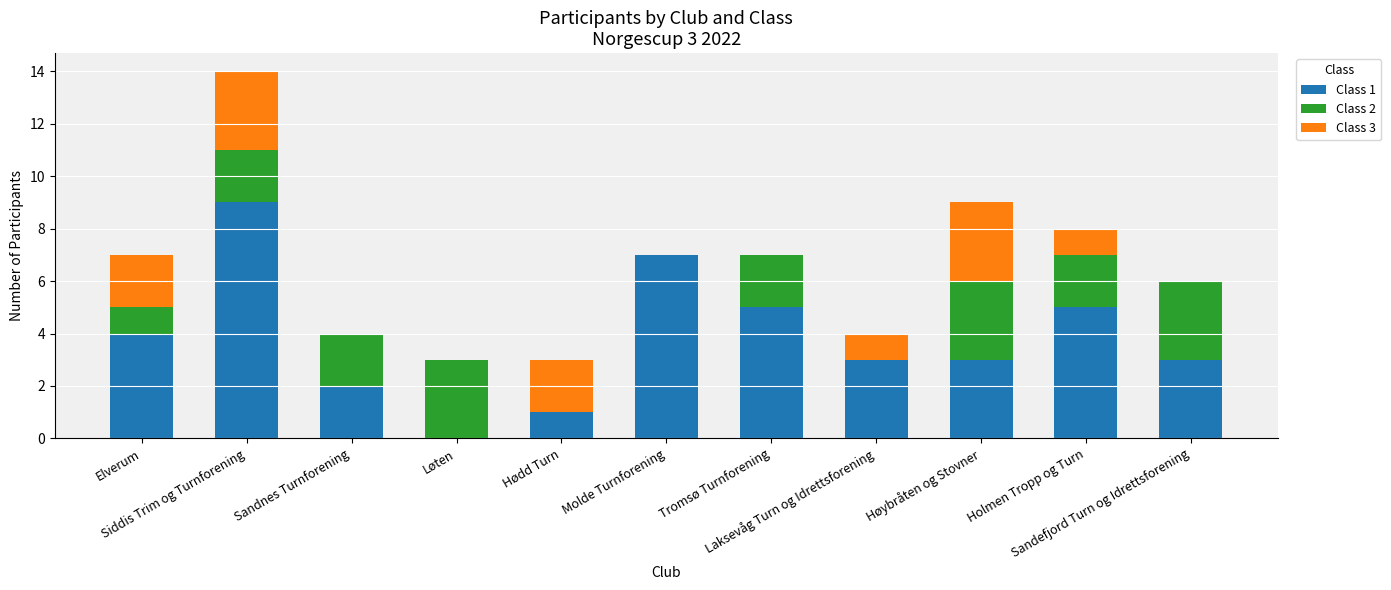

Are the bars grouped side by side (vs. stacked)?

No